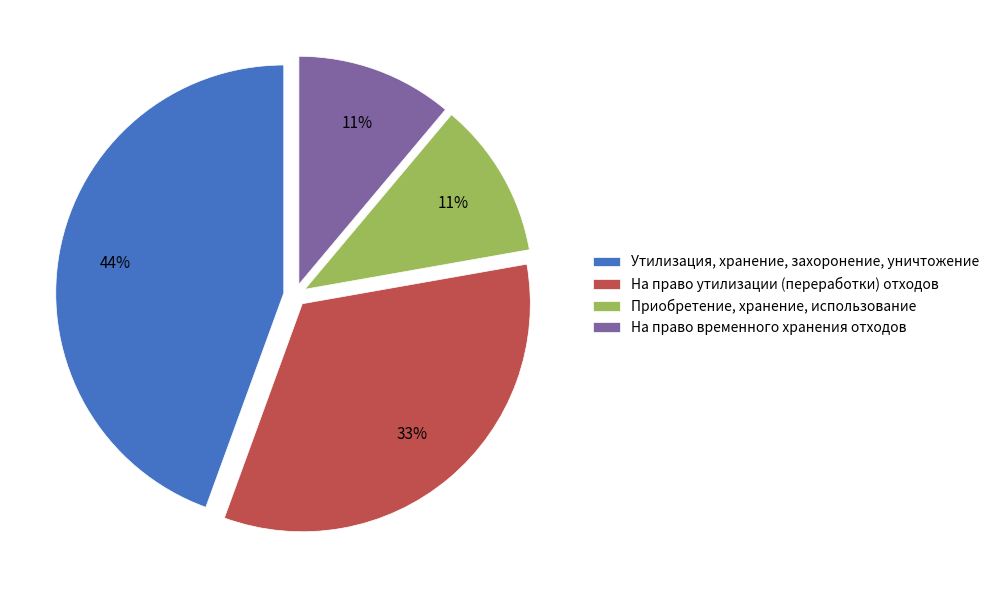

What is the ratio of the value at Приобретение, хранение, использование to the value at На право утилизации (переработки) отходов?

0.3